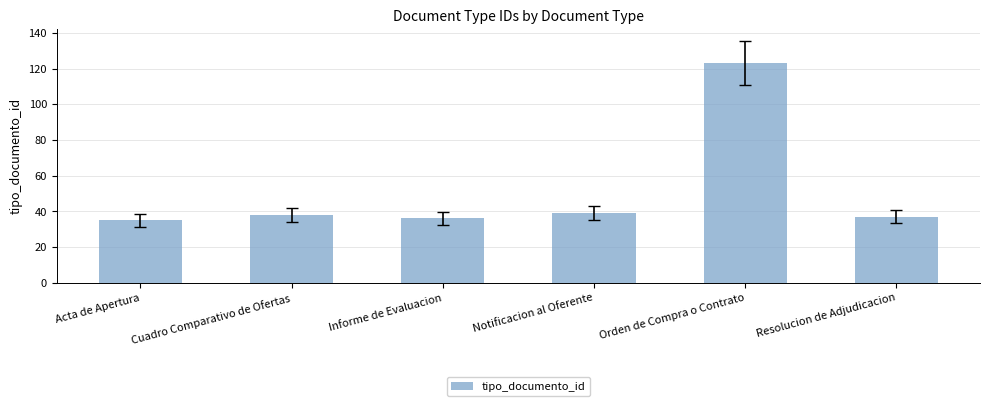

Read the value at Notificacion al Oferente.

39